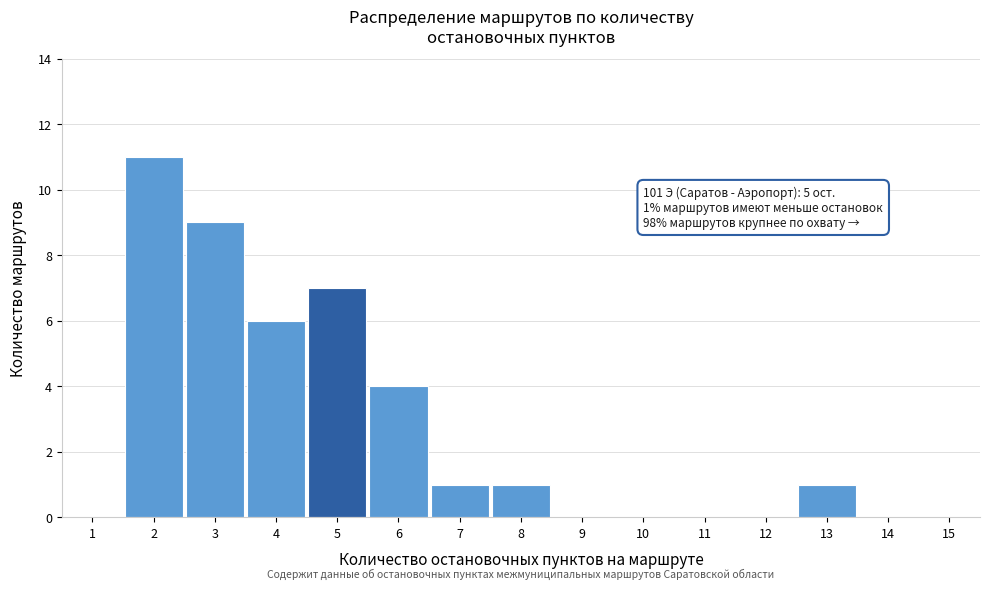

Reading left to right, list all the values displayed in this chart.

1=0	2=11	3=9	4=6	5=7	6=4	7=1	8=1	9=0	10=0	11=0	12=0	13=1	14=0	15=0